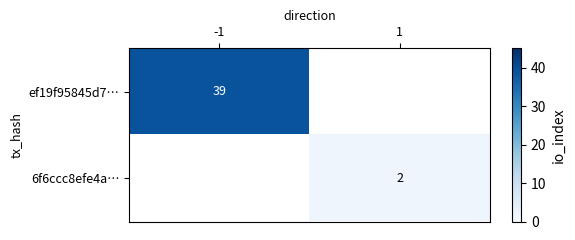

The ef19f95845d7… series shows 59 at -1. True or false?

False